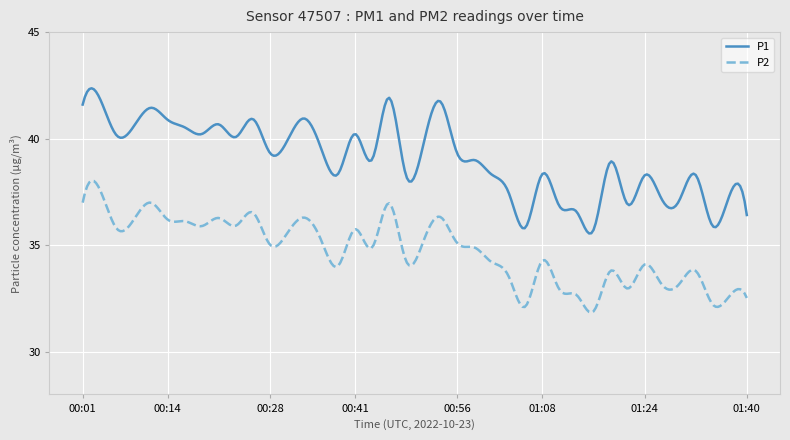

Which series has the largest total across all categories?

P1